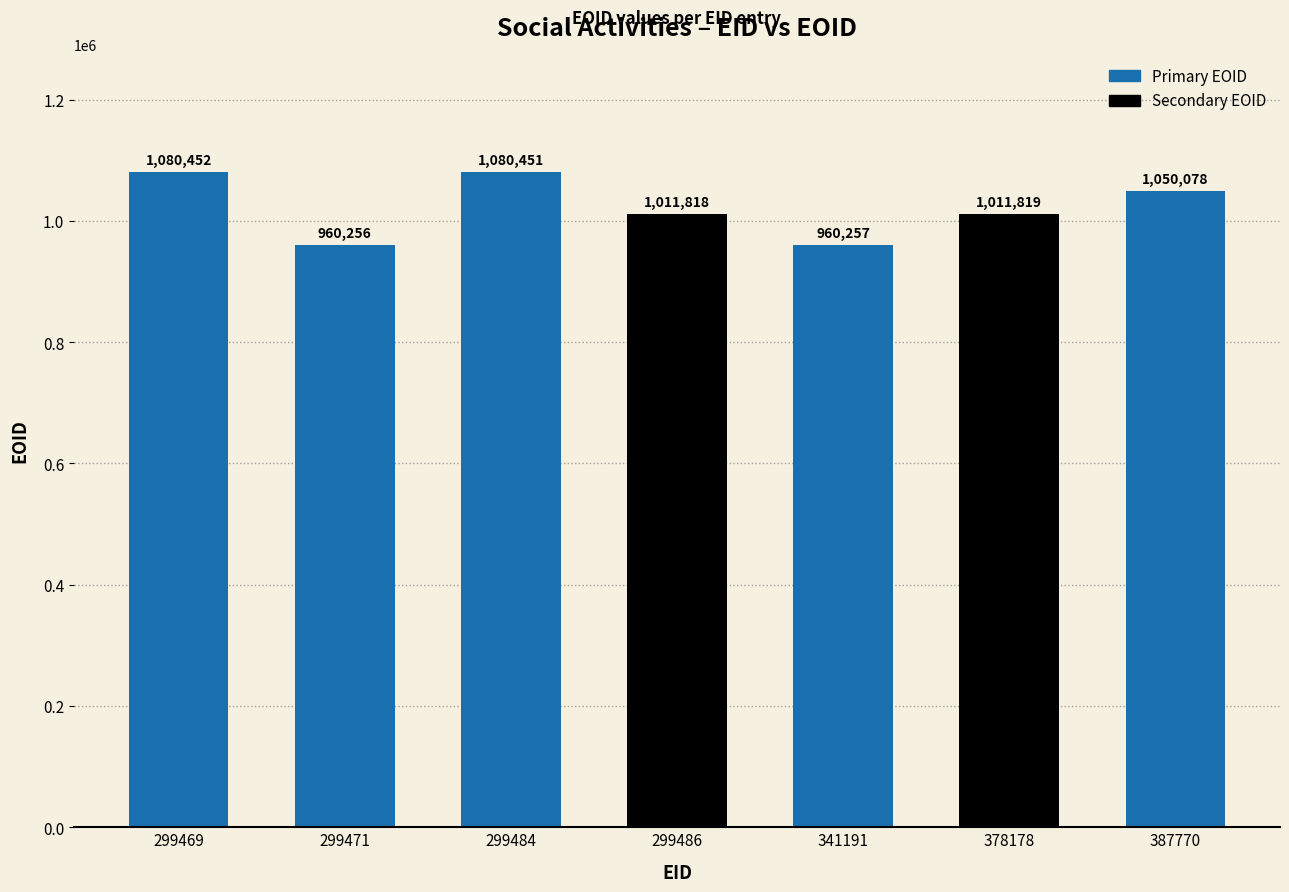

What is the maximum value shown in the chart?

1080452